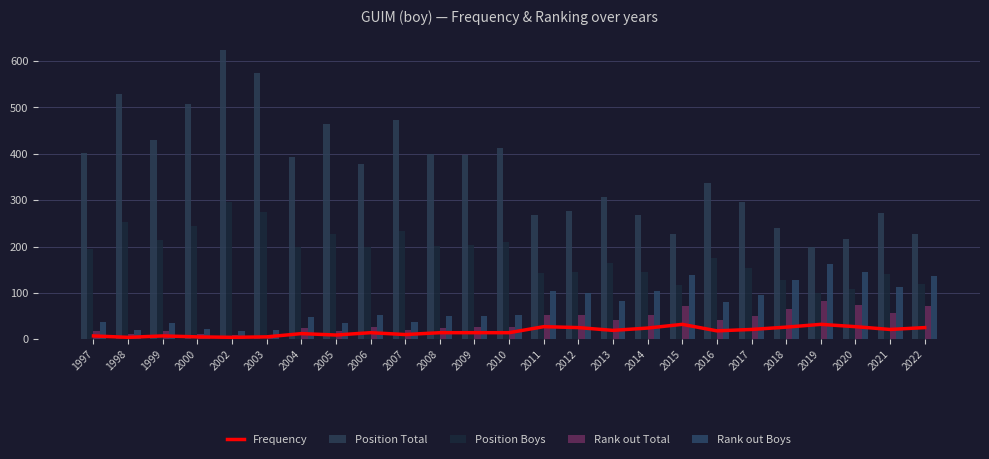

Where is Position Total nearest to the value 411?

2010